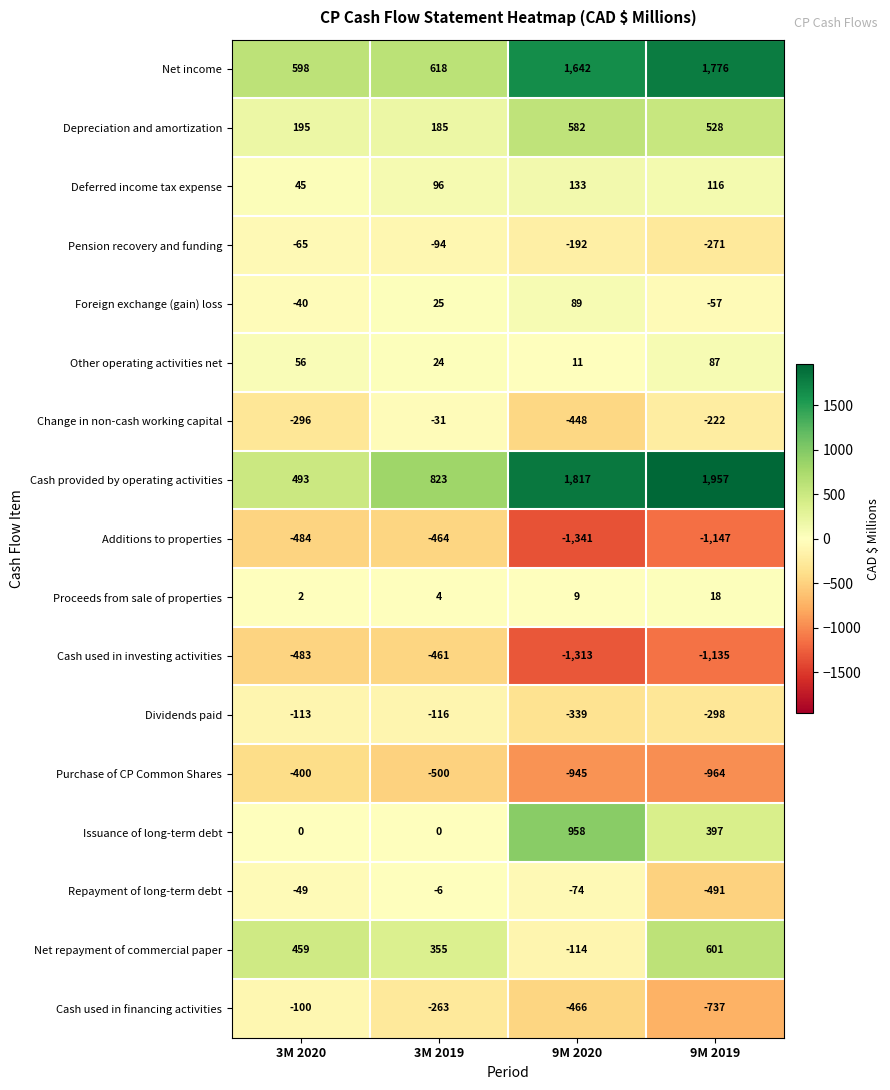

Which series changed the most between 3M 2019 and 9M 2020?

Net income